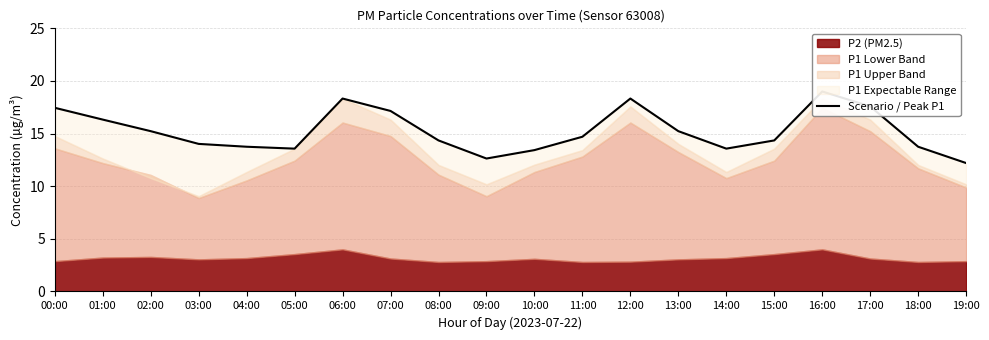

Does the chart display data point markers on the line(s)?

No